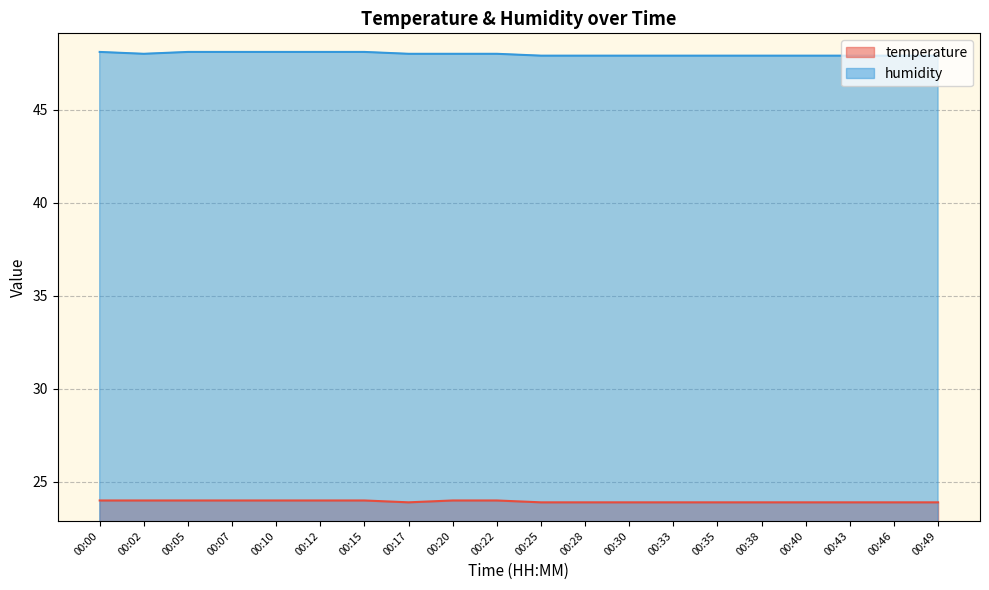

Does the chart display data point markers on the line(s)?

No